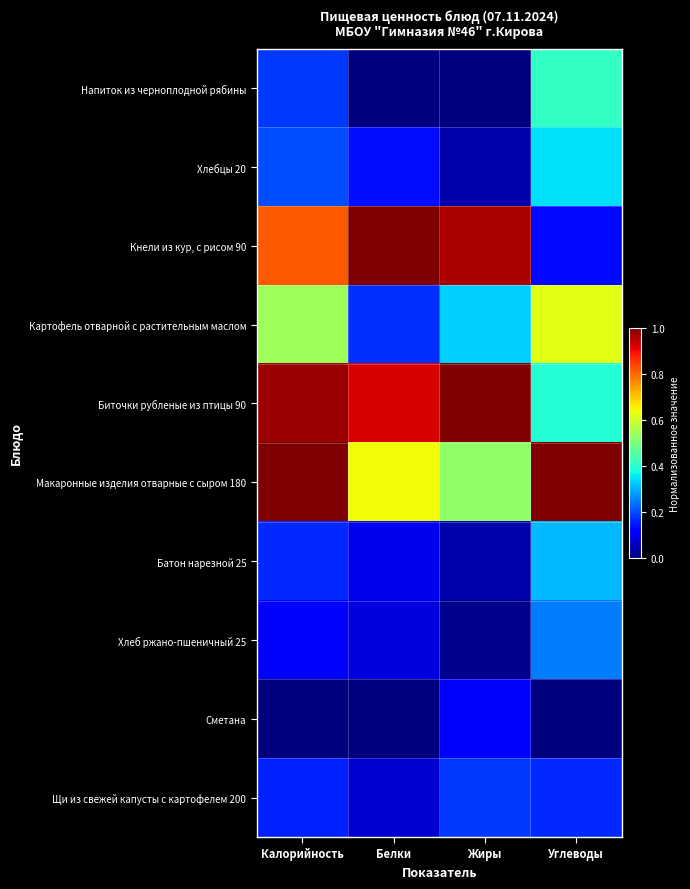

At how many categories does at least one series exceed 0?

4